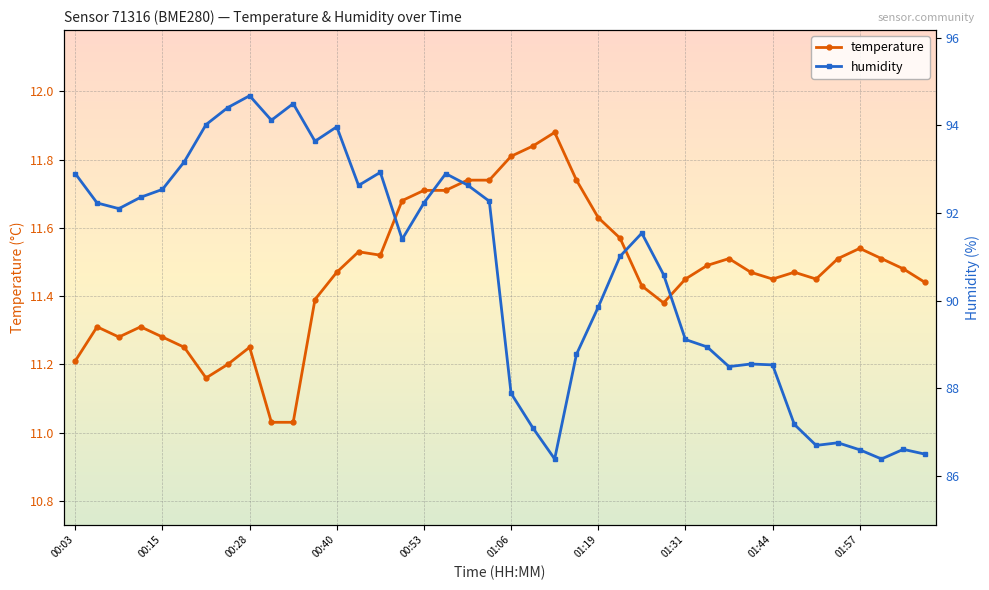

Which series has the largest total across all categories?

humidity